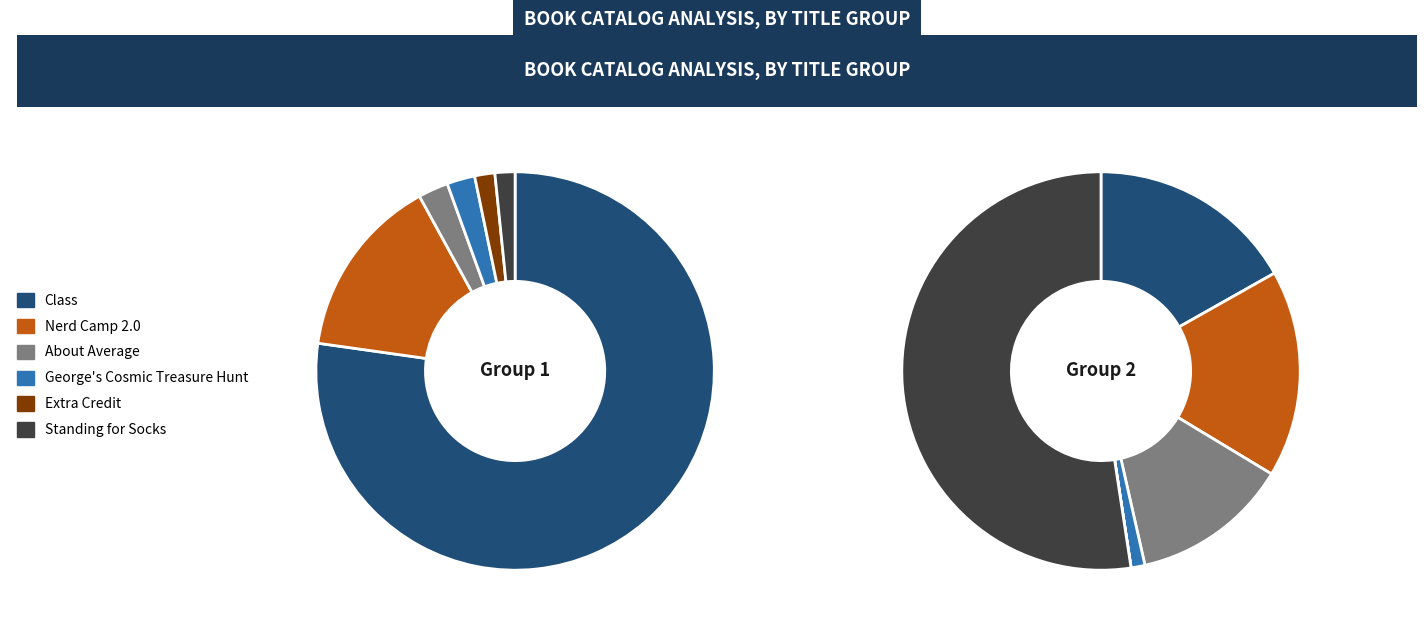

To the nearest percent, what portion does George's Cosmic Treasure Hunt represent?

1%